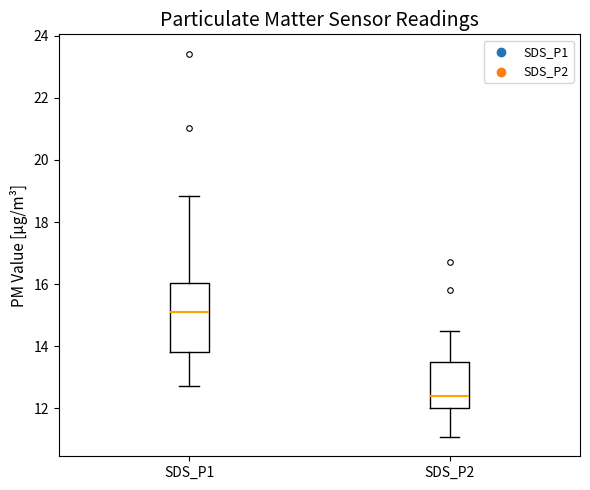

Where does the lower whisker of the box for SDS_P1 end on the y-axis? The values are not printed on the chart, so give them approximately, as read against the axis.

12.8